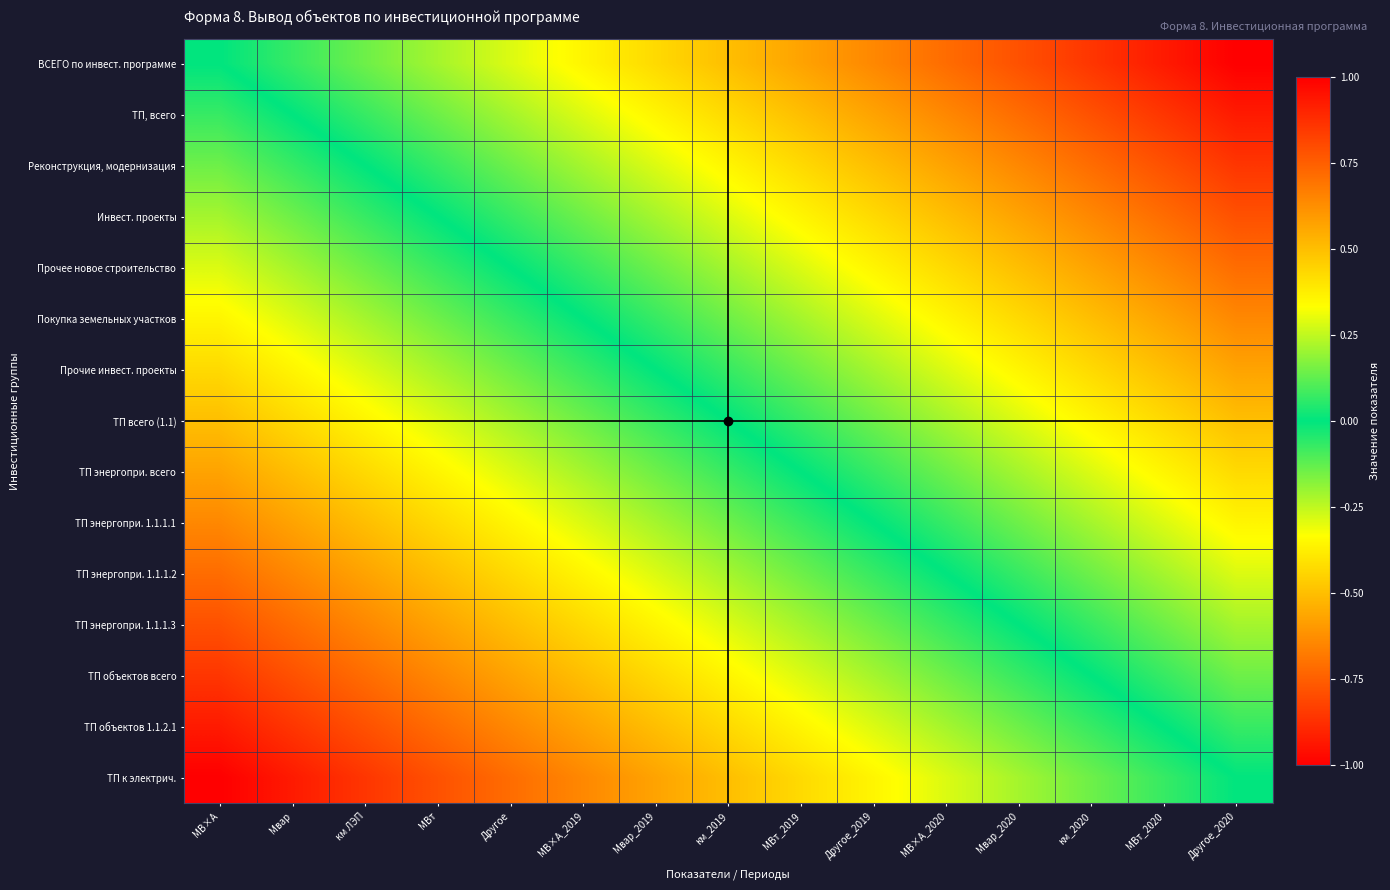

Reading left to right, transcribe all the data shown in this chart.

ВСЕГО по инвест. программе: МВ×А=0.0	Мвар=0.1	км ЛЭП=0.1	МВт=0.2	Другое=0.3	МВ×А_2019=0.4	Мвар_2019=0.4	км_2019=0.5	МВт_2019=0.6	Другое_2019=0.6	МВ×А_2020=0.7	Мвар_2020=0.8	км_2020=0.9	МВт_2020=0.9	Другое_2020=1.0
ТП, всего: МВ×А=-0.1	Мвар=0.0	км ЛЭП=0.1	МВт=0.1	Другое=0.2	МВ×А_2019=0.3	Мвар_2019=0.4	км_2019=0.4	МВт_2019=0.5	Другое_2019=0.6	МВ×А_2020=0.6	Мвар_2020=0.7	км_2020=0.8	МВт_2020=0.9	Другое_2020=0.9
Реконструкция, модернизация: МВ×А=-0.1	Мвар=-0.1	км ЛЭП=0.0	МВт=0.1	Другое=0.1	МВ×А_2019=0.2	Мвар_2019=0.3	км_2019=0.4	МВт_2019=0.4	Другое_2019=0.5	МВ×А_2020=0.6	Мвар_2020=0.6	км_2020=0.7	МВт_2020=0.8	Другое_2020=0.9
Инвест. проекты: МВ×А=-0.2	Мвар=-0.1	км ЛЭП=-0.1	МВт=0.0	Другое=0.1	МВ×А_2019=0.1	Мвар_2019=0.2	км_2019=0.3	МВт_2019=0.4	Другое_2019=0.4	МВ×А_2020=0.5	Мвар_2020=0.6	км_2020=0.6	МВт_2020=0.7	Другое_2020=0.8
Прочее новое строительство: МВ×А=-0.3	Мвар=-0.2	км ЛЭП=-0.1	МВт=-0.1	Другое=0.0	МВ×А_2019=0.1	Мвар_2019=0.1	км_2019=0.2	МВт_2019=0.3	Другое_2019=0.4	МВ×А_2020=0.4	Мвар_2020=0.5	км_2020=0.6	МВт_2020=0.6	Другое_2020=0.7
Покупка земельных участков: МВ×А=-0.4	Мвар=-0.3	км ЛЭП=-0.2	МВт=-0.1	Другое=-0.1	МВ×А_2019=0.0	Мвар_2019=0.1	км_2019=0.1	МВт_2019=0.2	Другое_2019=0.3	МВ×А_2020=0.4	Мвар_2020=0.4	км_2020=0.5	МВт_2020=0.6	Другое_2020=0.6
Прочие инвест. проекты: МВ×А=-0.4	Мвар=-0.4	км ЛЭП=-0.3	МВт=-0.2	Другое=-0.1	МВ×А_2019=-0.1	Мвар_2019=0.0	км_2019=0.1	МВт_2019=0.1	Другое_2019=0.2	МВ×А_2020=0.3	Мвар_2020=0.4	км_2020=0.4	МВт_2020=0.5	Другое_2020=0.6
ТП всего (1.1): МВ×А=-0.5	Мвар=-0.4	км ЛЭП=-0.4	МВт=-0.3	Другое=-0.2	МВ×А_2019=-0.1	Мвар_2019=-0.1	км_2019=0.0	МВт_2019=0.1	Другое_2019=0.1	МВ×А_2020=0.2	Мвар_2020=0.3	км_2020=0.4	МВт_2020=0.4	Другое_2020=0.5
ТП энергопри. всего: МВ×А=-0.6	Мвар=-0.5	км ЛЭП=-0.4	МВт=-0.4	Другое=-0.3	МВ×А_2019=-0.2	Мвар_2019=-0.1	км_2019=-0.1	МВт_2019=0.0	Другое_2019=0.1	МВ×А_2020=0.1	Мвар_2020=0.2	км_2020=0.3	МВт_2020=0.4	Другое_2020=0.4
ТП энергопри. 1.1.1.1: МВ×А=-0.6	Мвар=-0.6	км ЛЭП=-0.5	МВт=-0.4	Другое=-0.4	МВ×А_2019=-0.3	Мвар_2019=-0.2	км_2019=-0.1	МВт_2019=-0.1	Другое_2019=0.0	МВ×А_2020=0.1	Мвар_2020=0.1	км_2020=0.2	МВт_2020=0.3	Другое_2020=0.4
ТП энергопри. 1.1.1.2: МВ×А=-0.7	Мвар=-0.6	км ЛЭП=-0.6	МВт=-0.5	Другое=-0.4	МВ×А_2019=-0.4	Мвар_2019=-0.3	км_2019=-0.2	МВт_2019=-0.1	Другое_2019=-0.1	МВ×А_2020=0.0	Мвар_2020=0.1	км_2020=0.1	МВт_2020=0.2	Другое_2020=0.3
ТП энергопри. 1.1.1.3: МВ×А=-0.8	Мвар=-0.7	км ЛЭП=-0.6	МВт=-0.6	Другое=-0.5	МВ×А_2019=-0.4	Мвар_2019=-0.4	км_2019=-0.3	МВт_2019=-0.2	Другое_2019=-0.1	МВ×А_2020=-0.1	Мвар_2020=0.0	км_2020=0.1	МВт_2020=0.1	Другое_2020=0.2
ТП объектов всего: МВ×А=-0.9	Мвар=-0.8	км ЛЭП=-0.7	МВт=-0.6	Другое=-0.6	МВ×А_2019=-0.5	Мвар_2019=-0.4	км_2019=-0.4	МВт_2019=-0.3	Другое_2019=-0.2	МВ×А_2020=-0.1	Мвар_2020=-0.1	км_2020=0.0	МВт_2020=0.1	Другое_2020=0.1
ТП объектов 1.1.2.1: МВ×А=-0.9	Мвар=-0.9	км ЛЭП=-0.8	МВт=-0.7	Другое=-0.6	МВ×А_2019=-0.6	Мвар_2019=-0.5	км_2019=-0.4	МВт_2019=-0.4	Другое_2019=-0.3	МВ×А_2020=-0.2	Мвар_2020=-0.1	км_2020=-0.1	МВт_2020=0.0	Другое_2020=0.1
ТП к электрич.: МВ×А=-1.0	Мвар=-0.9	км ЛЭП=-0.9	МВт=-0.8	Другое=-0.7	МВ×А_2019=-0.6	Мвар_2019=-0.6	км_2019=-0.5	МВт_2019=-0.4	Другое_2019=-0.4	МВ×А_2020=-0.3	Мвар_2020=-0.2	км_2020=-0.1	МВт_2020=-0.1	Другое_2020=0.0